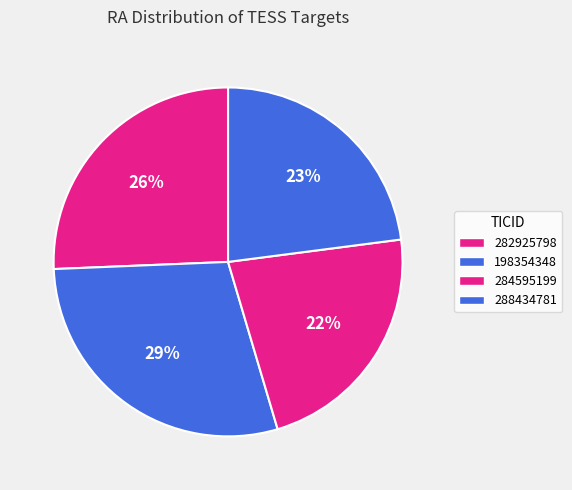

What is the ratio of the value at 288434781 to the value at 282925798?

0.9